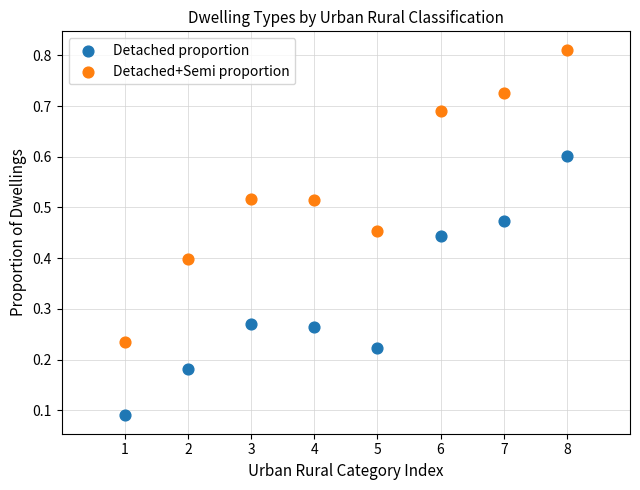

Across all data points, what is the range of X values (max minus min)?

7.0